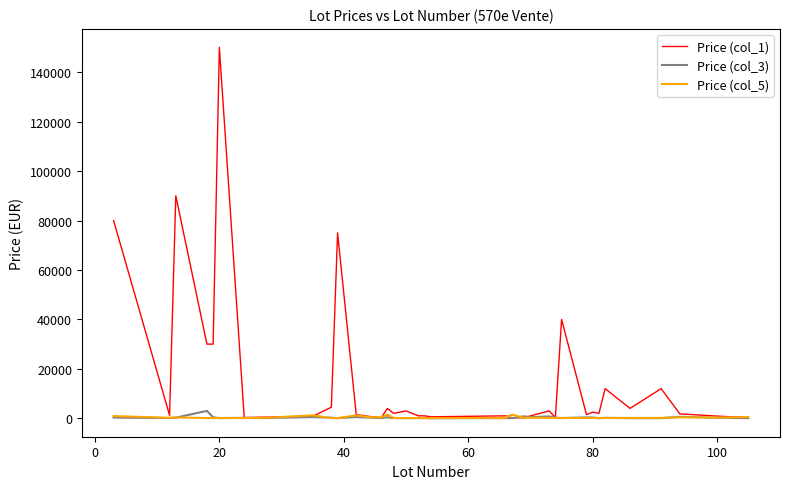

Which series has the largest total across all categories?

Price (col_1)